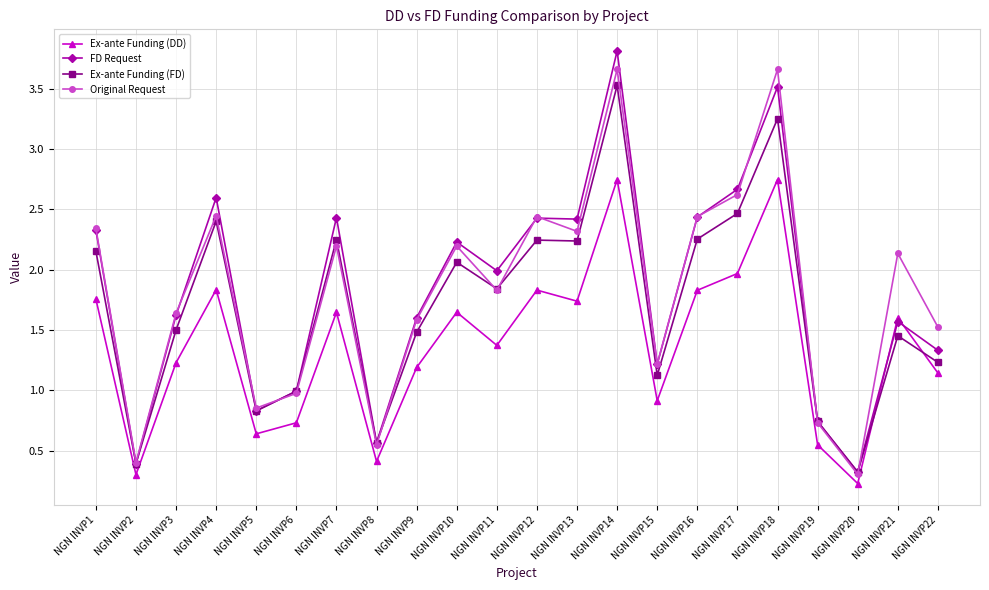

What is the lowest value of the FD Request series?

0.3